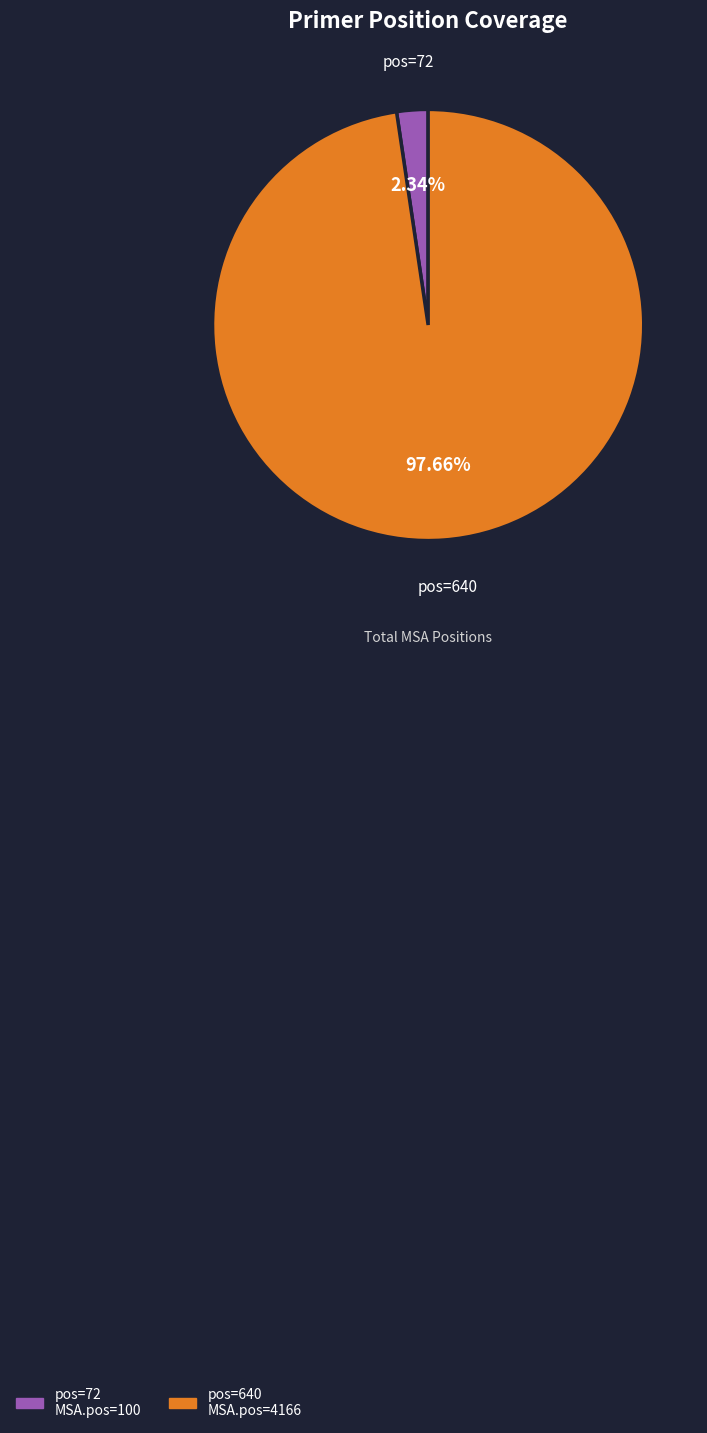

Does any single category account for the majority?

Yes